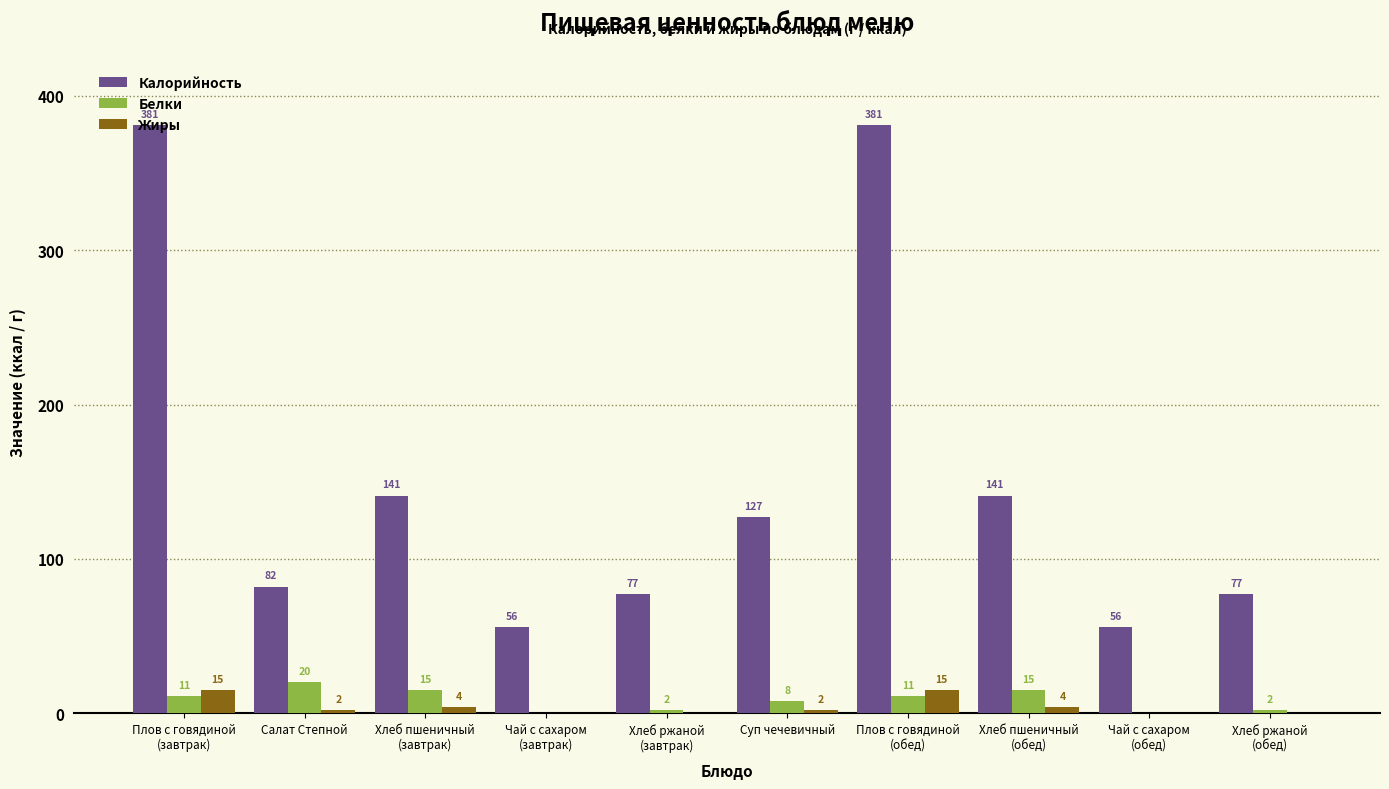

True or false: Калорийность has a value of 141 at Хлеб пшеничный
(обед).

True